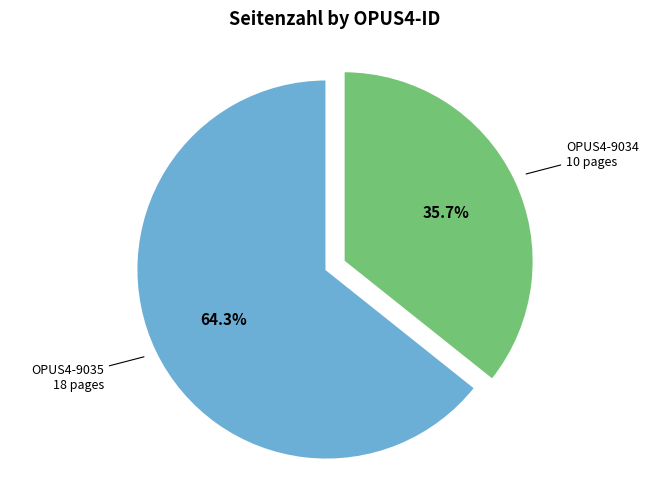

Is there any slice that represents more than half of the pie?

Yes